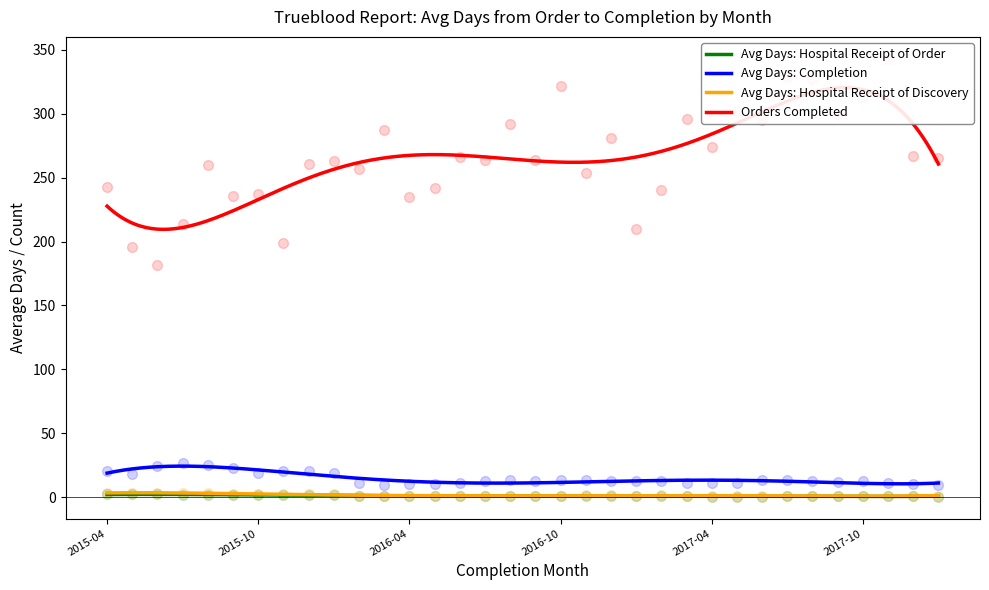

At how many categories does at least one series exceed 66?

34